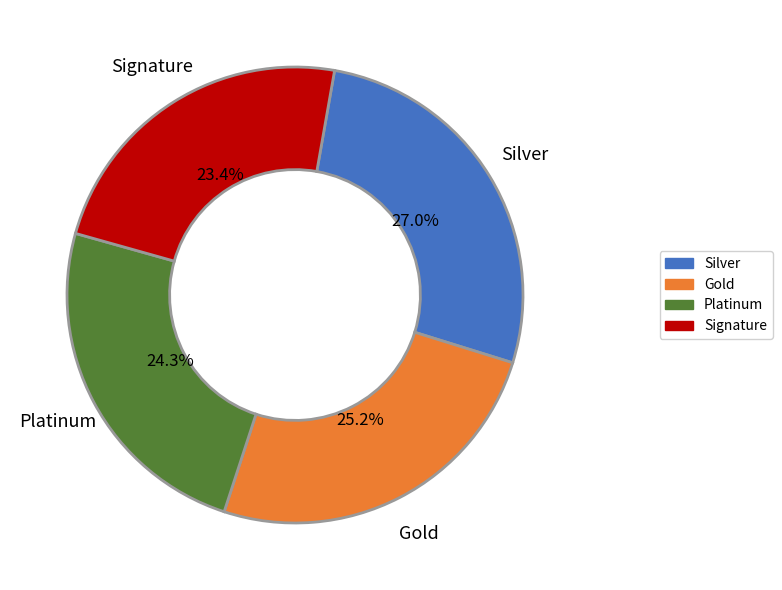

Is there a majority slice in this chart?

No